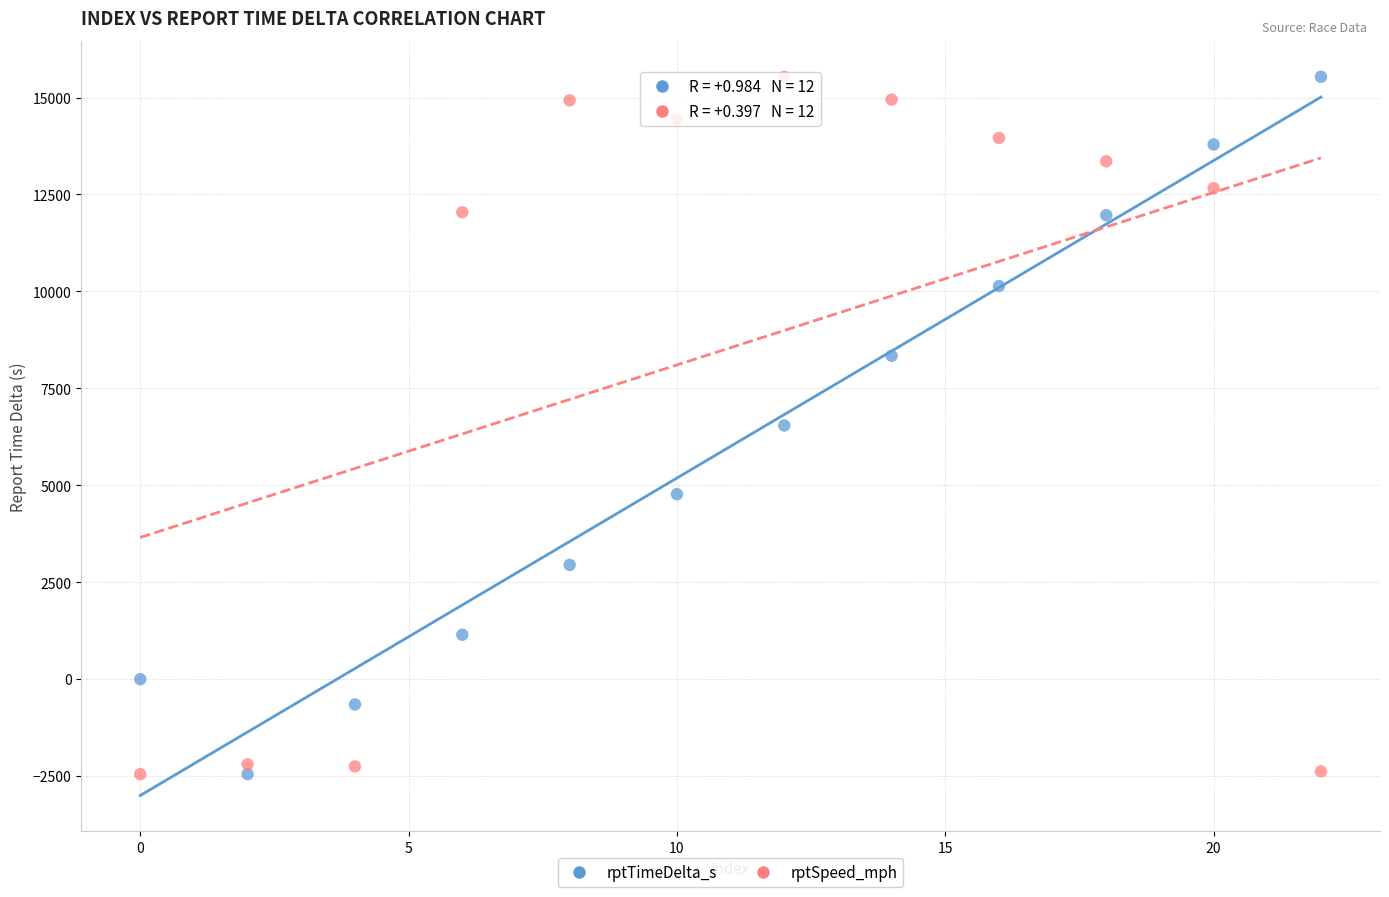

Across all data points, what is the range of Y values (max minus min)?

17984.0